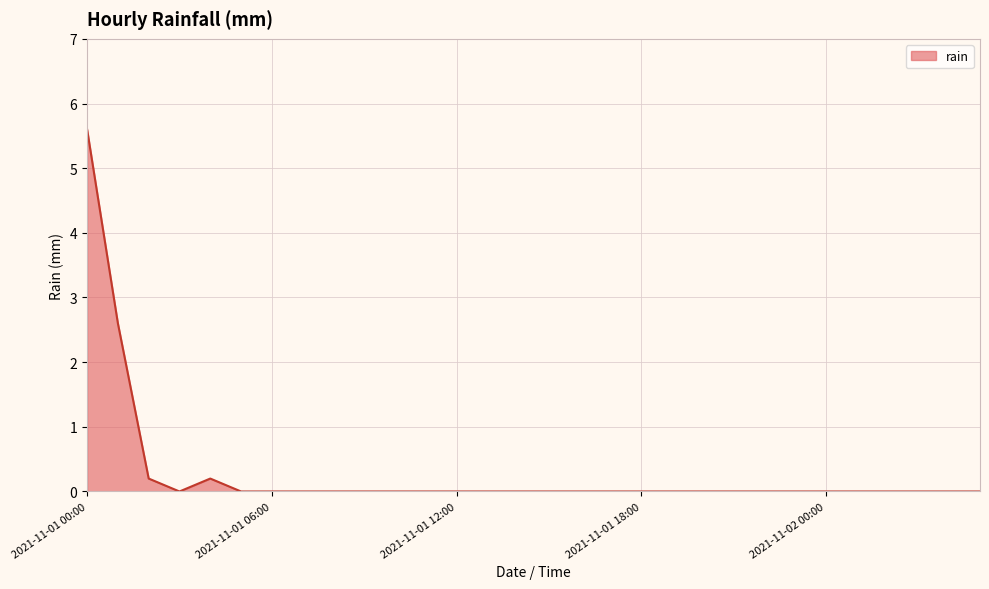

What is the difference between the maximum and minimum values?

5.6